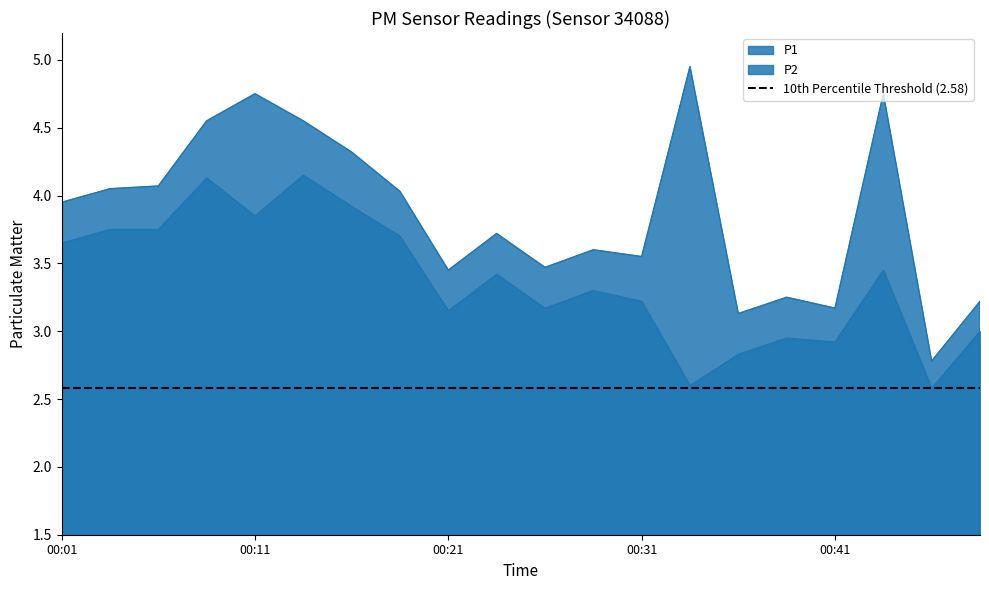

True or false: P2 and P1 cross at least once.

False